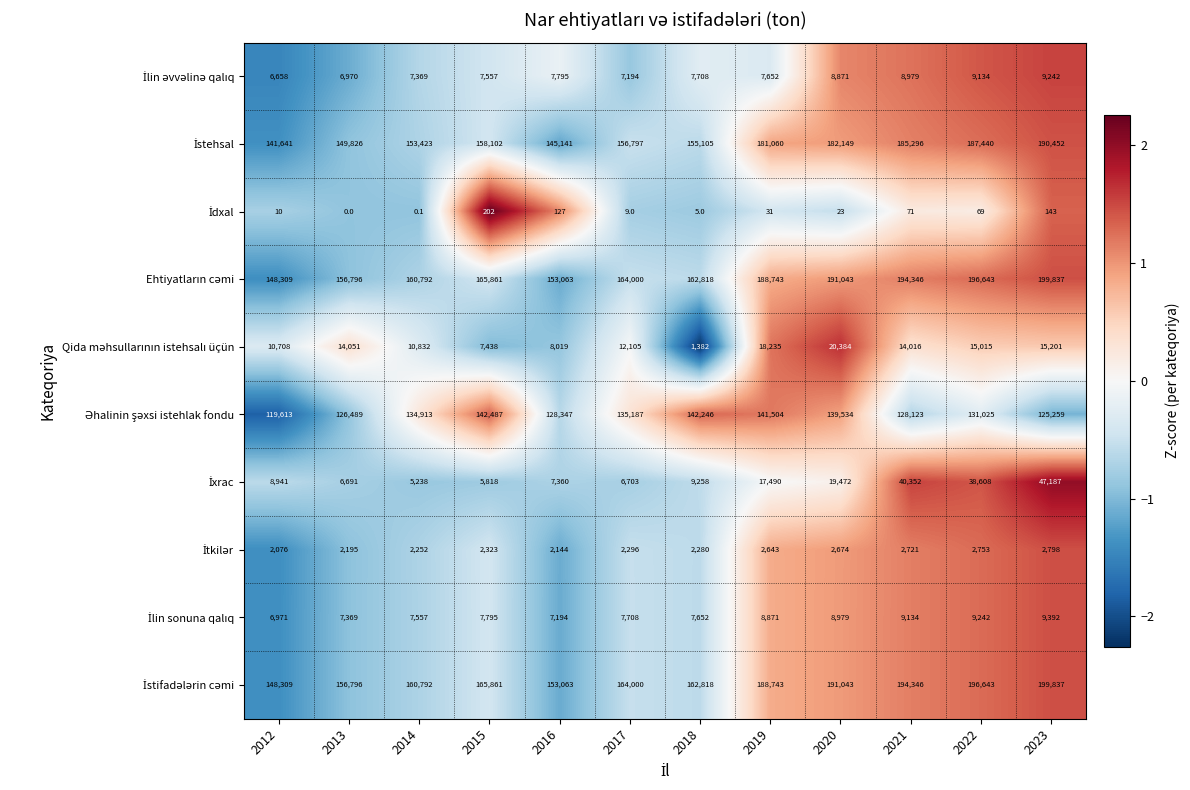

What is the difference between the highest and lowest values at 2019?

188712.0